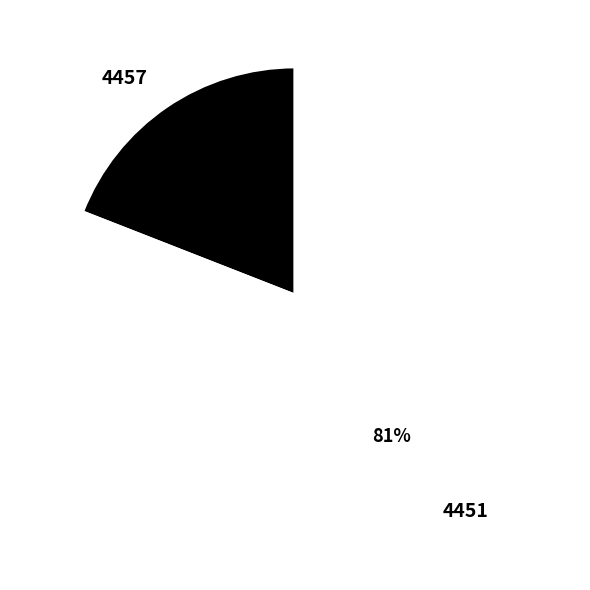

Which has a higher value, 4451 or 4457?

4451